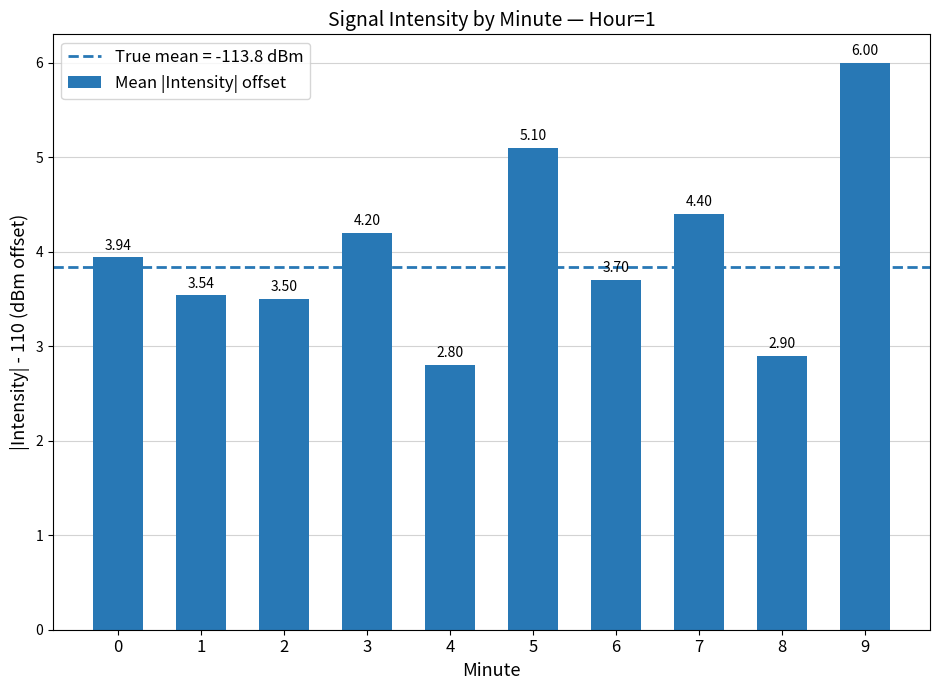

Rank the categories by value from lowest to highest.

4, 8, 2, 1, 6, 0, 3, 7, 5, 9